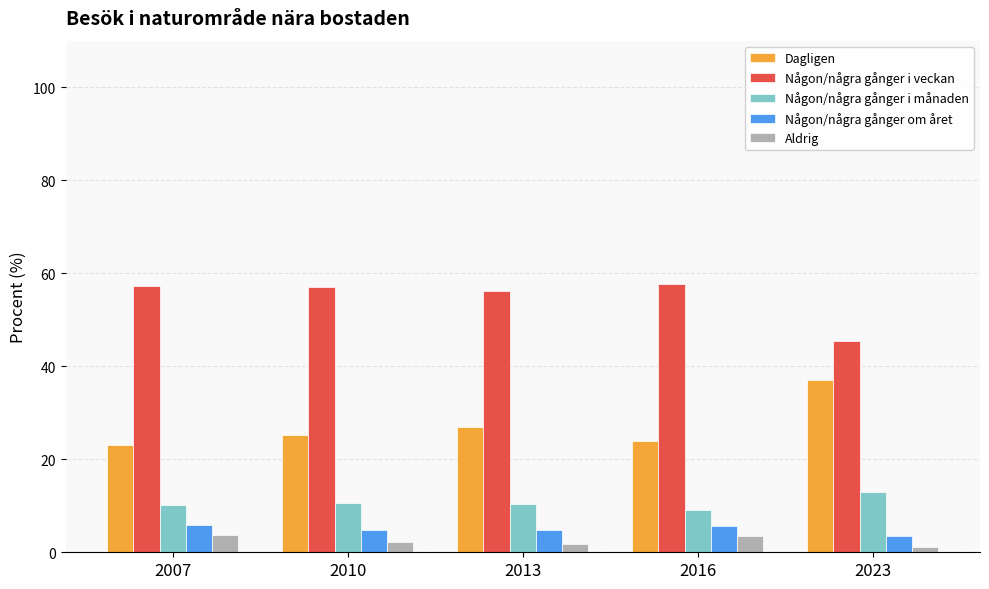

What is the minimum value for Någon/några gånger i månaden?

9.1